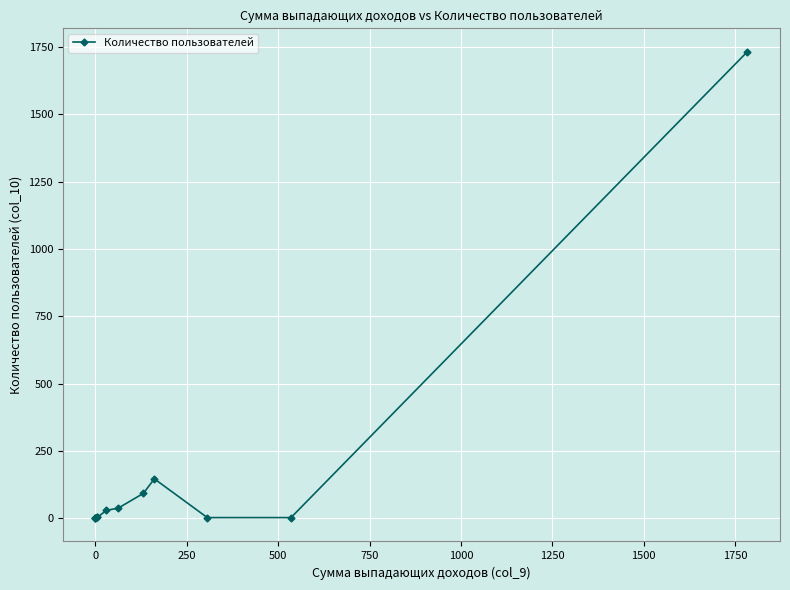

How many values exceed 5?

5